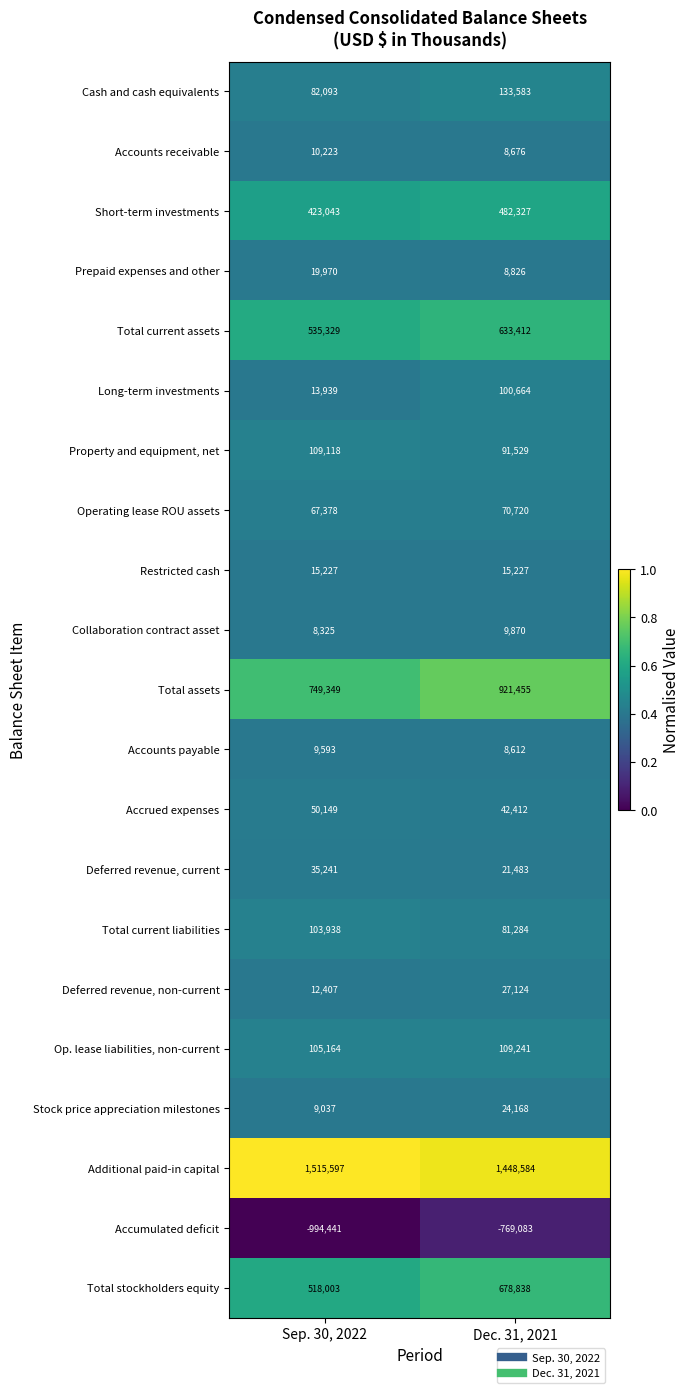

At which category is the sum across all series the highest?

Dec. 31, 2021